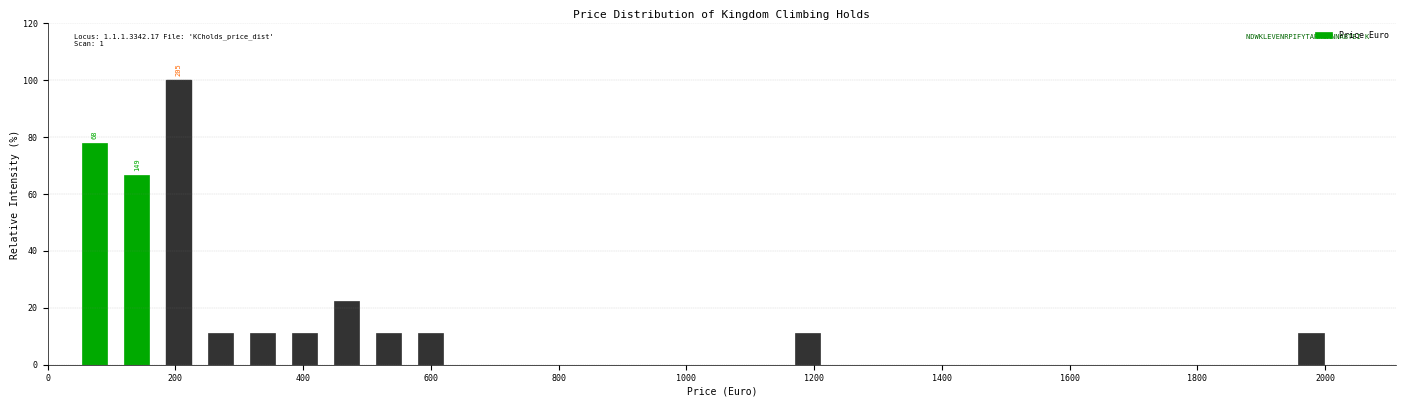

Around what value on the x-axis is the tallest bar? Give the approximate position of its centre, as read against the axis.

200